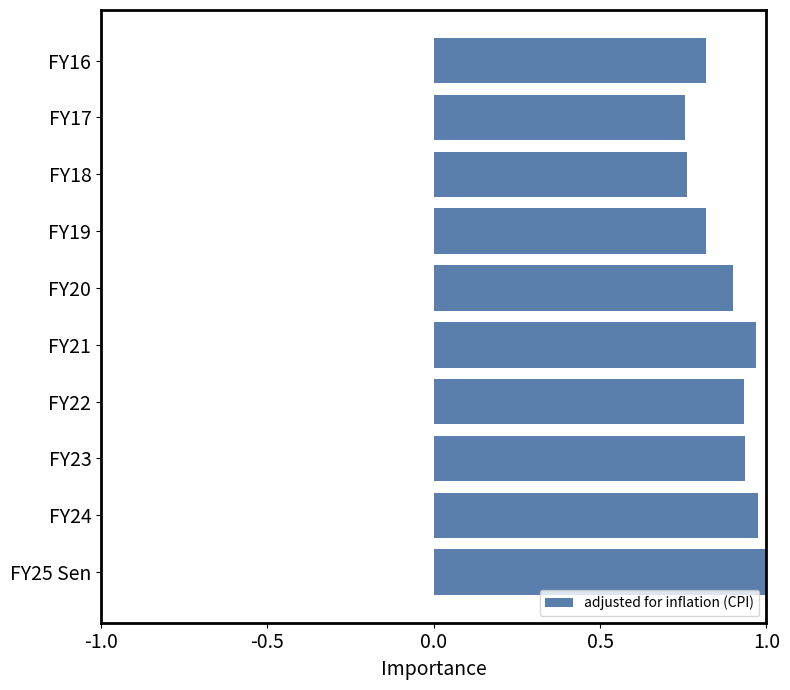

What is the sum of all values?

8.9